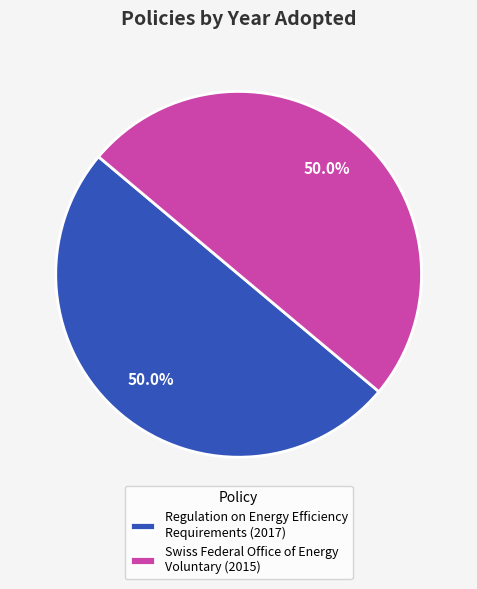

What is the ratio of the value at Swiss Federal Office of Energy Voluntary (2015) to the value at Regulation on Energy Efficiency Requirements (2017)?

1.0